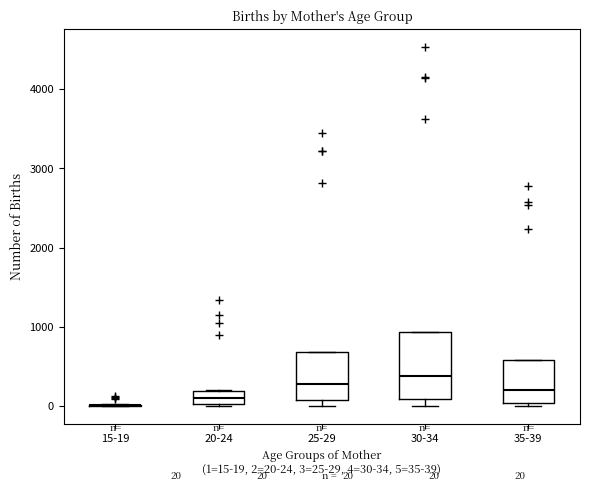

Comparing the boxes themselves (not the whiskers), which one is the tallest?

30-34